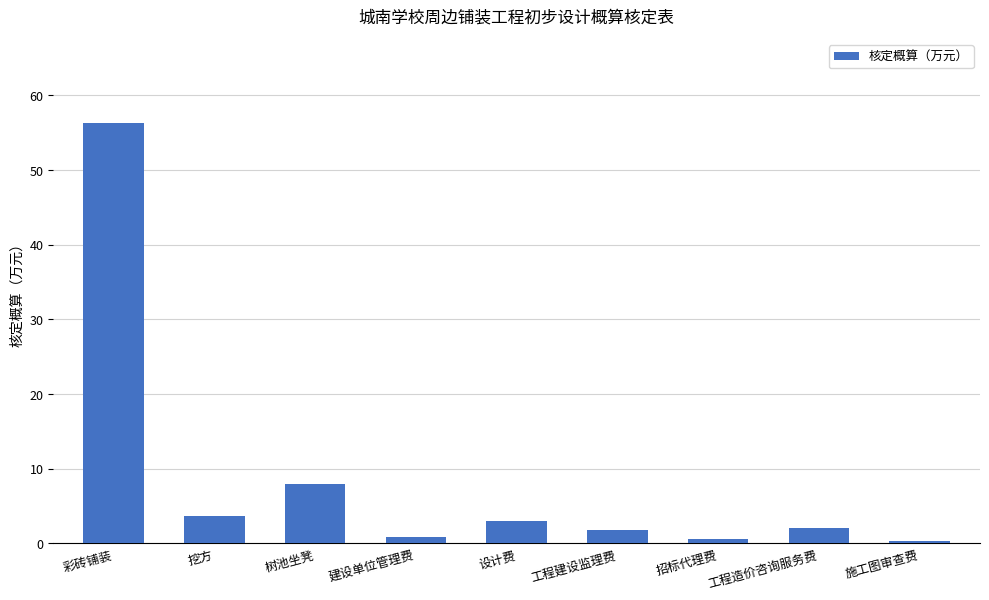

At which label is the value closest to 28?

树池坐凳